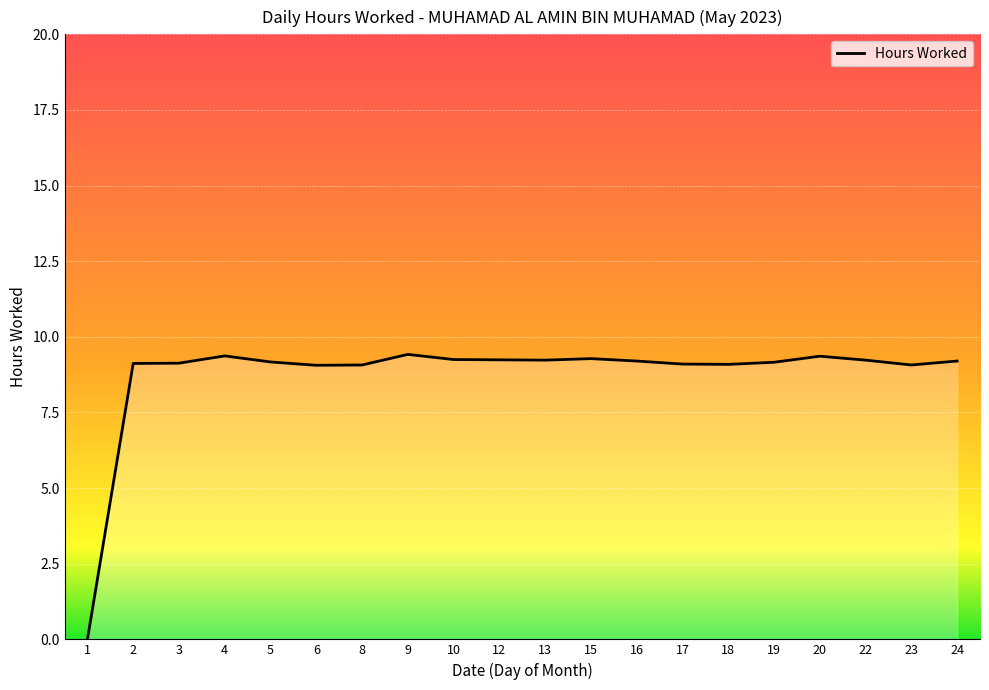

The value at 22 is 9.2. True or false?

True